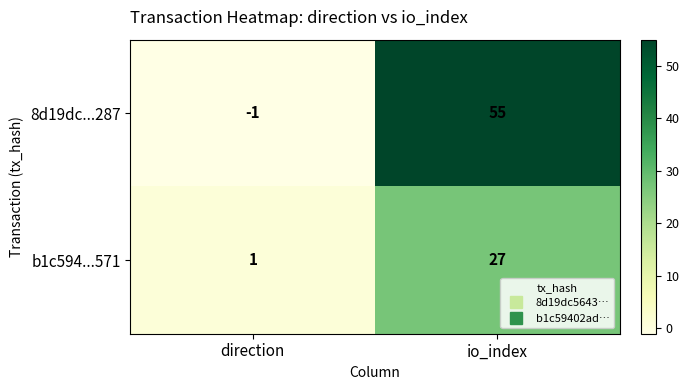

At which category is the sum across all series the highest?

io_index